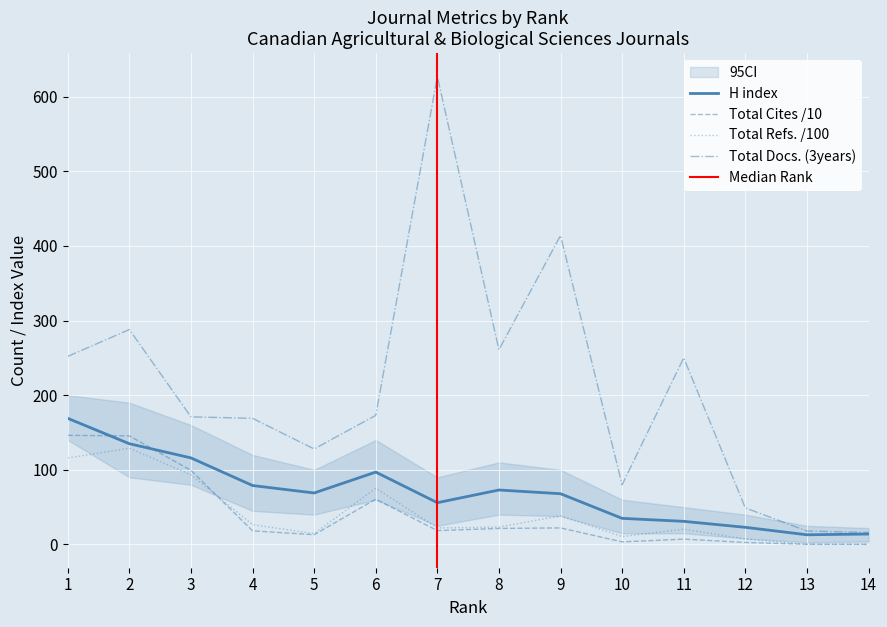

Which label corresponds to the largest value in the chart?

7